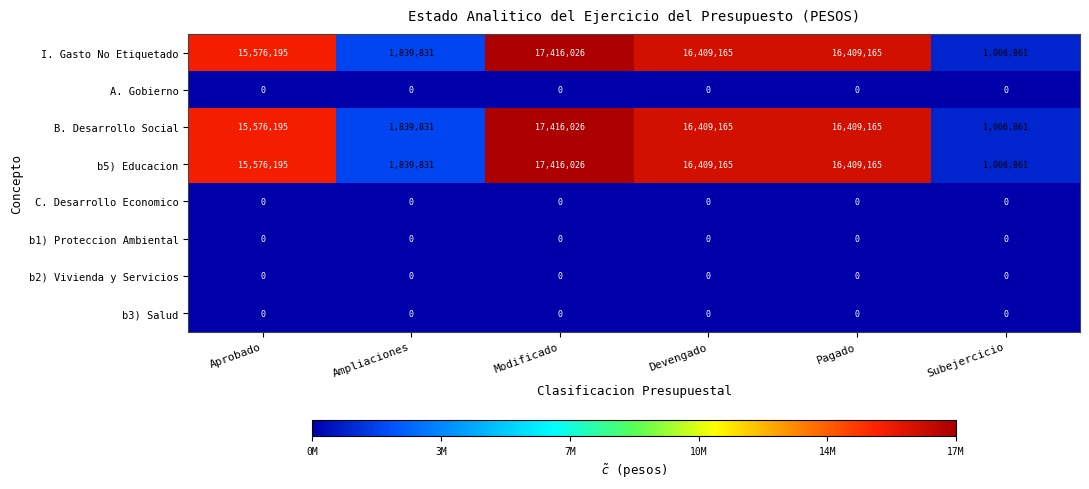

Where is B. Desarrollo Social nearest to the value 9211443?

Aprobado